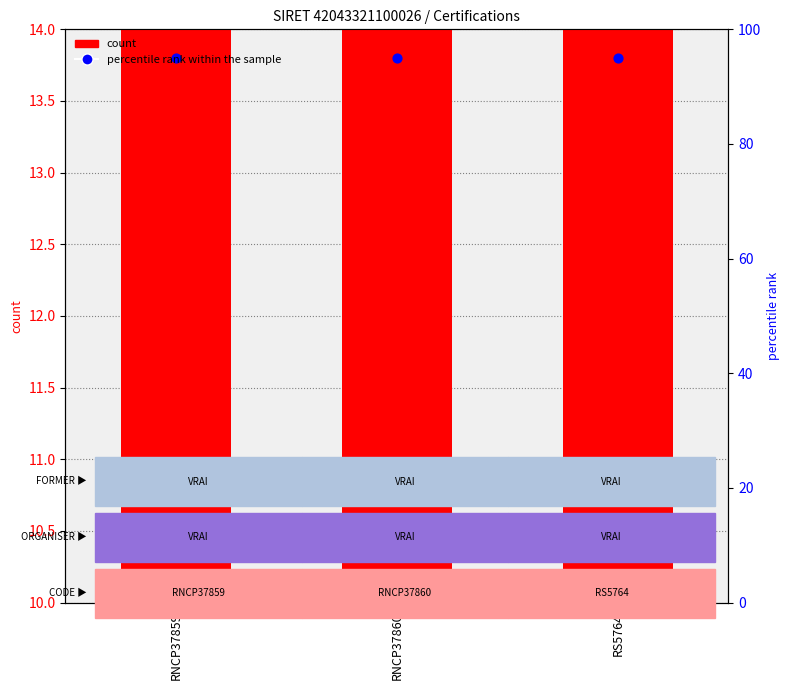

Which series has the widest spread of Y values?

count